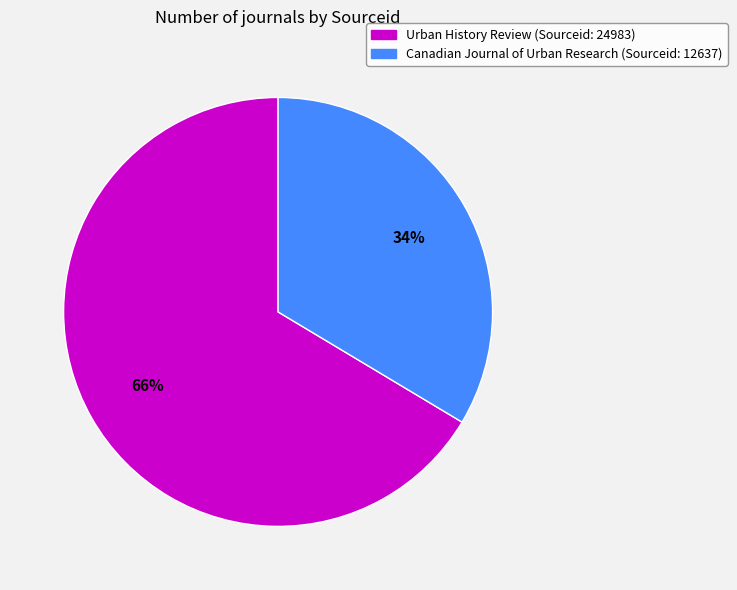

Is the sum of Urban History Review and Canadian Journal of Urban Research greater than half?

Yes